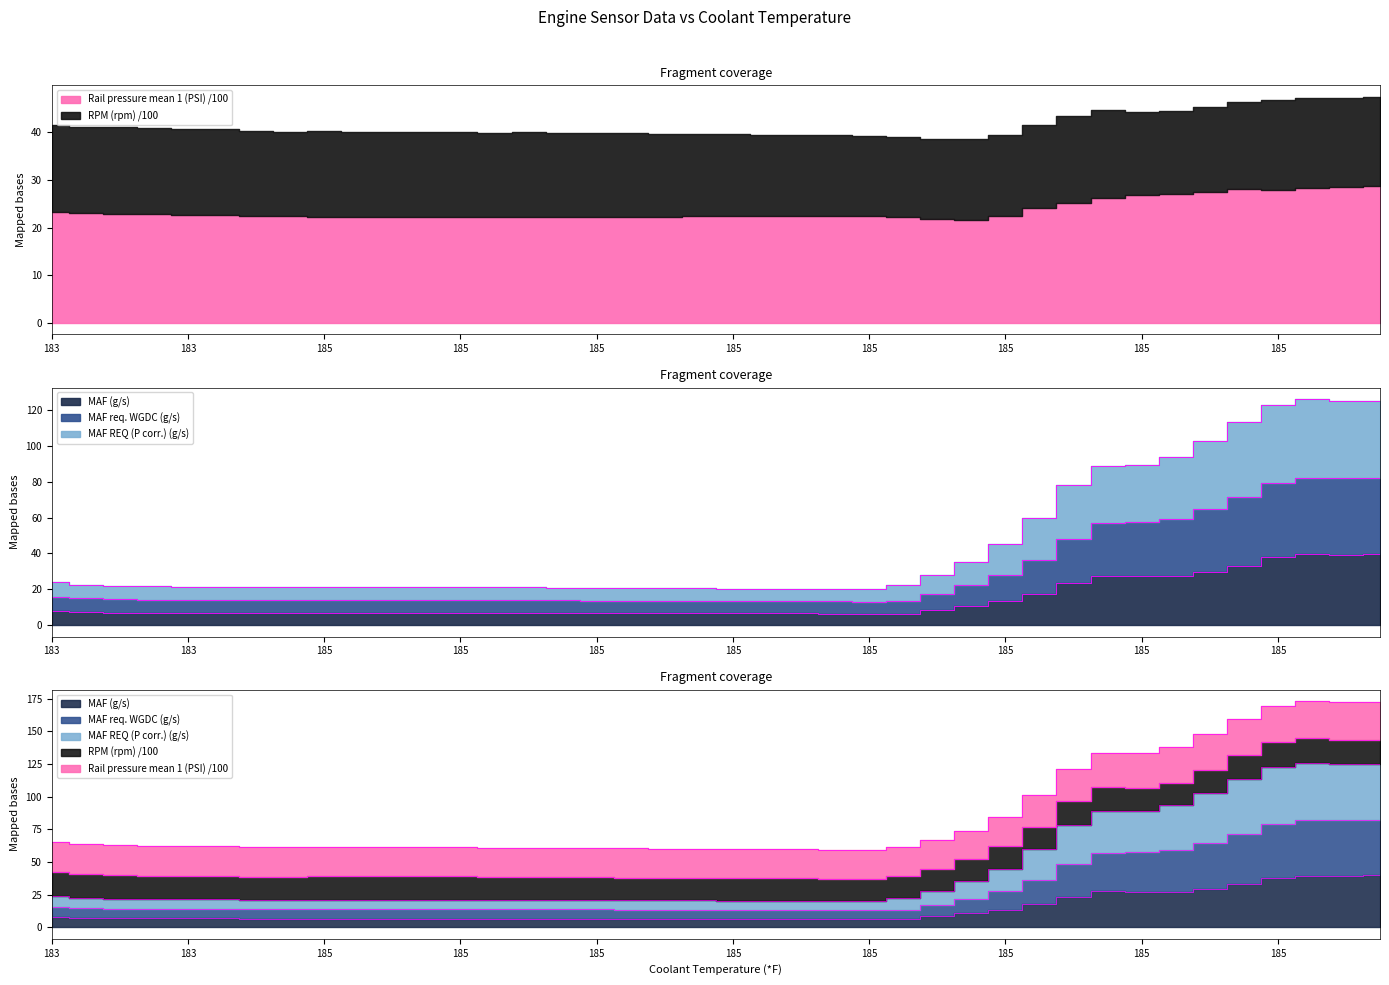

Between 185 and 185, which is larger?

185